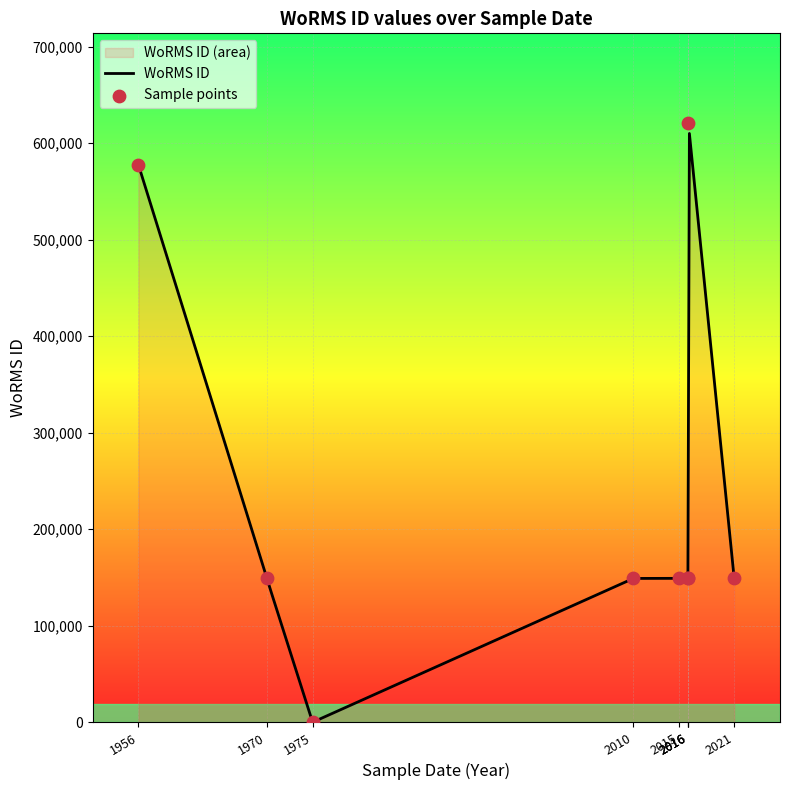

Between 1970 and 2010, which is larger?

1970